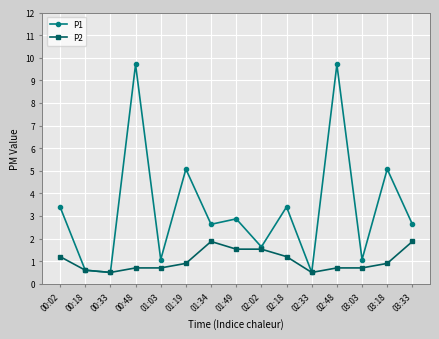

Which series has the largest range (max minus min)?

P1